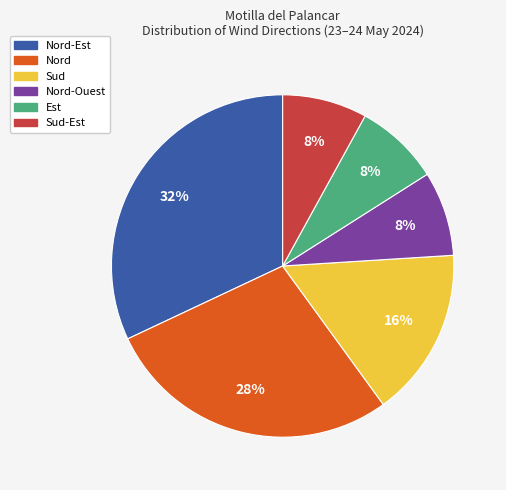

How many slices are in this pie chart?

6